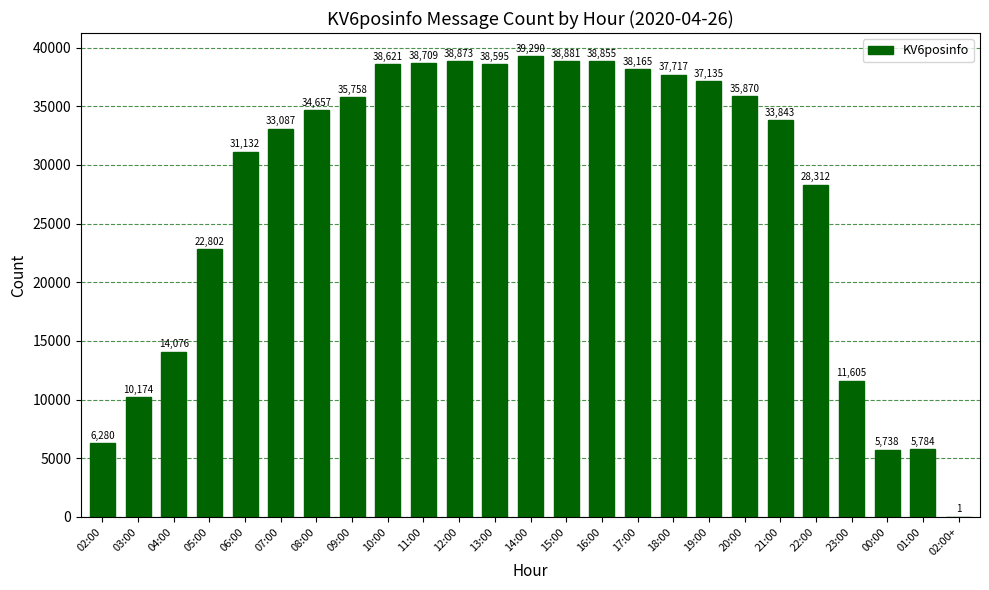

At which category does the chart reach its peak across all series?

14:00